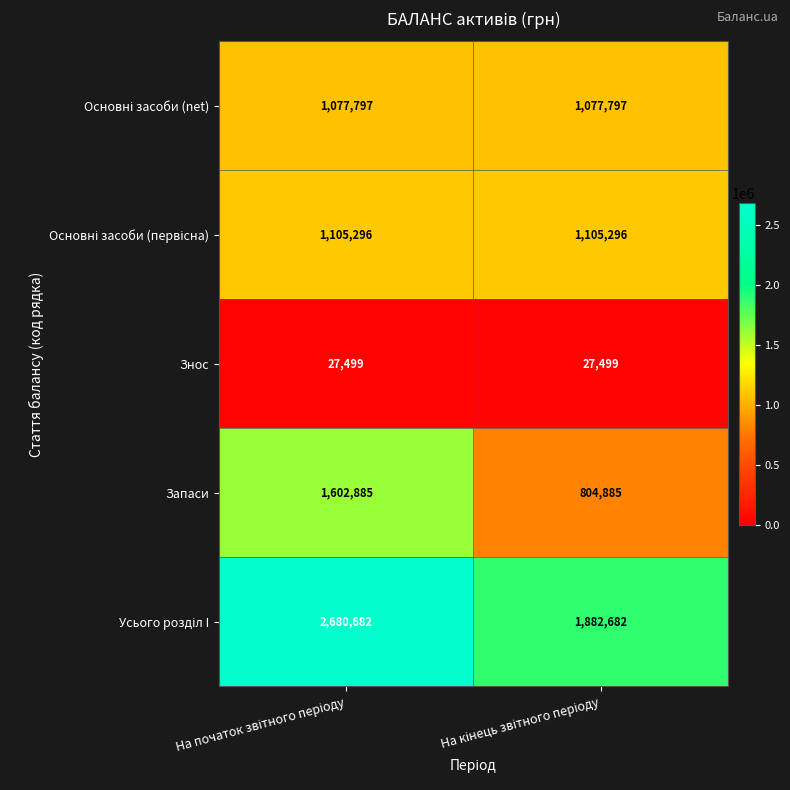

What is the maximum value shown in the chart?

2680682